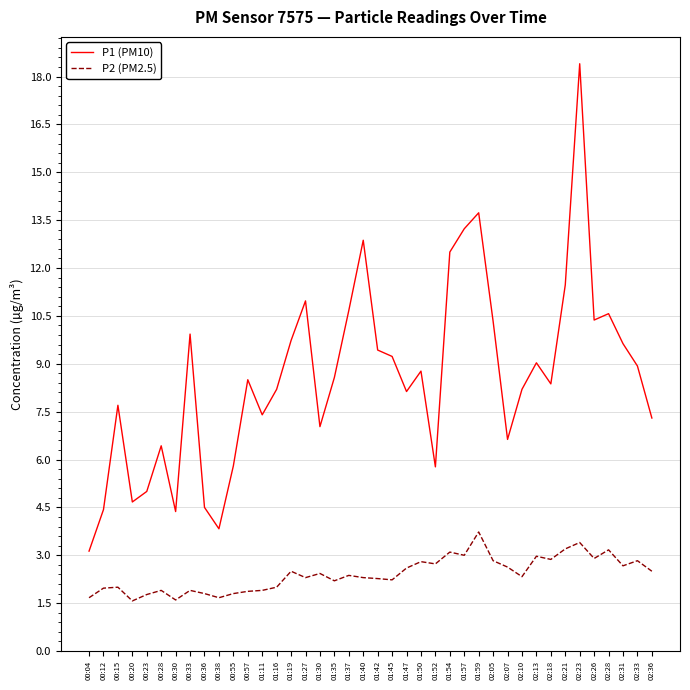

What position from the right is 00:38?

31